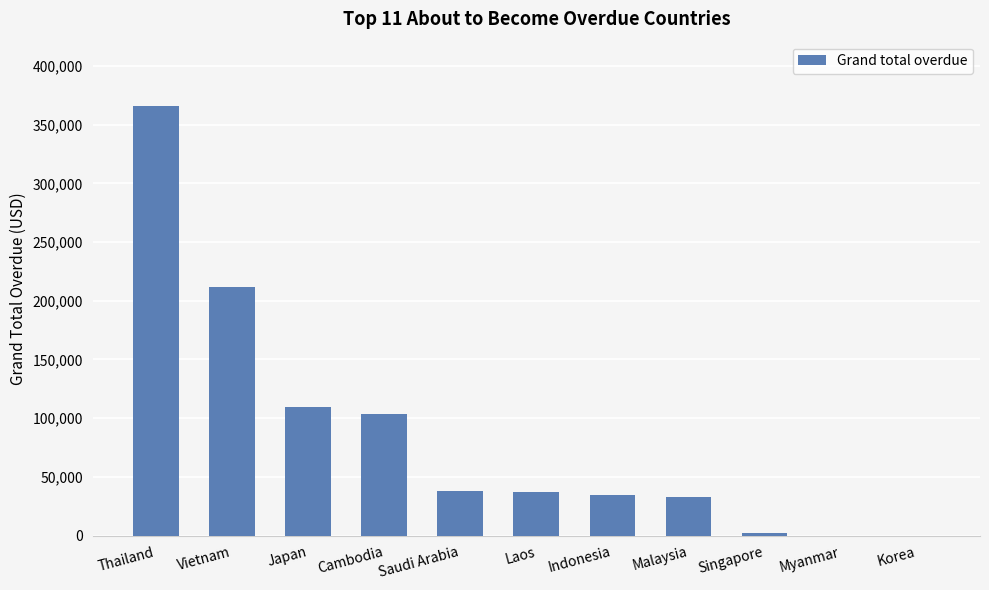

What is the sum of the values at Korea and Vietnam?

211402.3